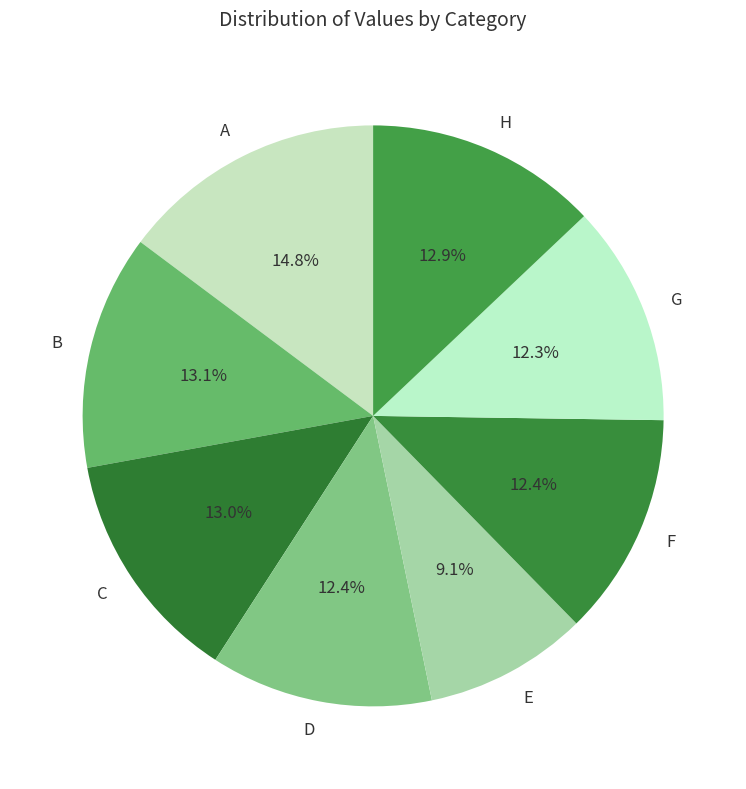

To the nearest percent, what is the combined percentage of A and F?

27%